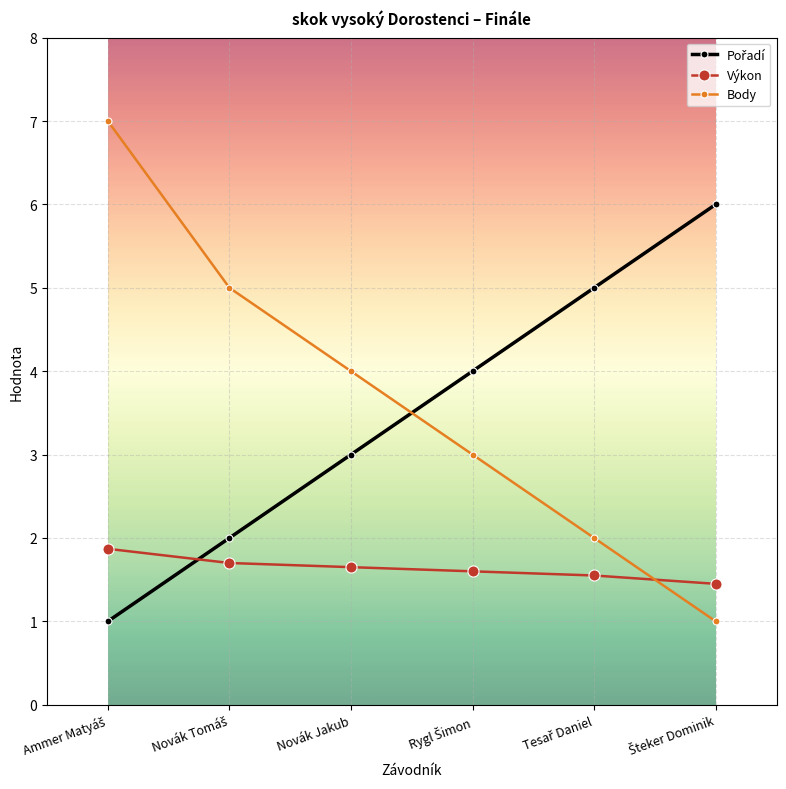

The Body series shows 4.0 at Novák Jakub. True or false?

True